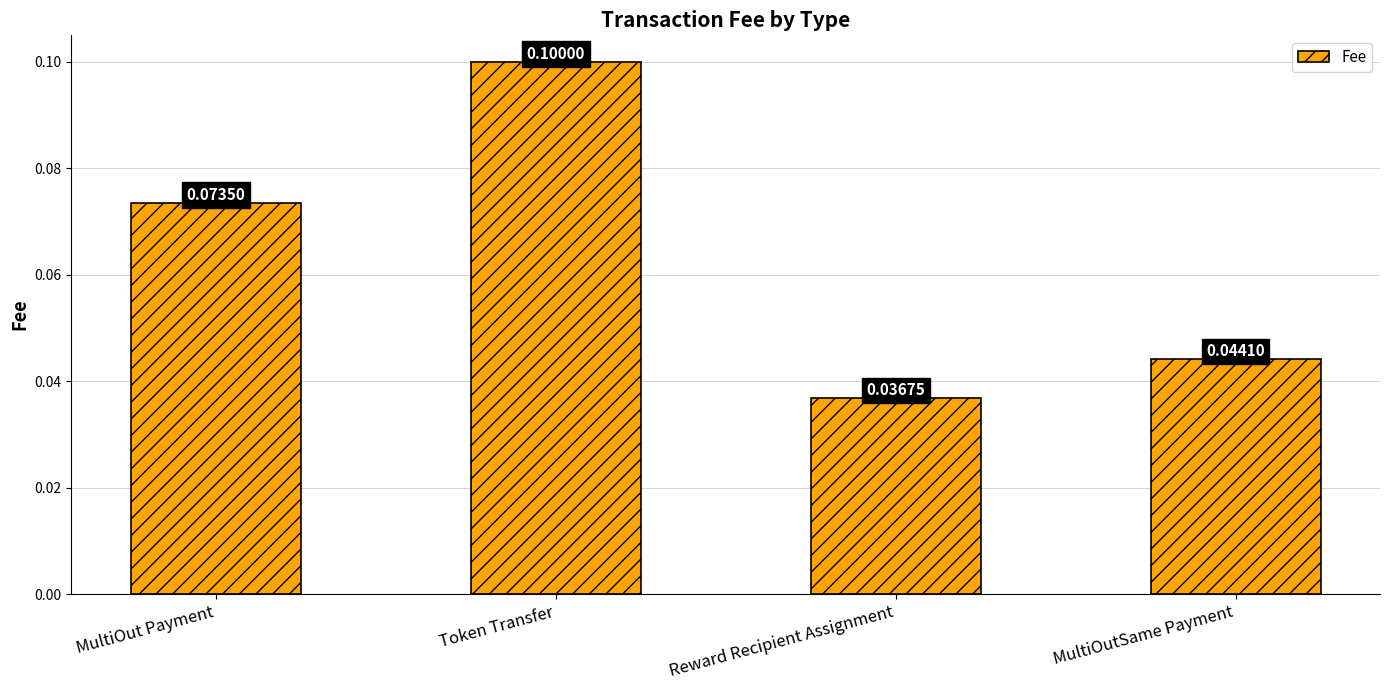

At which category does the chart reach its minimum across all series?

Reward Recipient Assignment